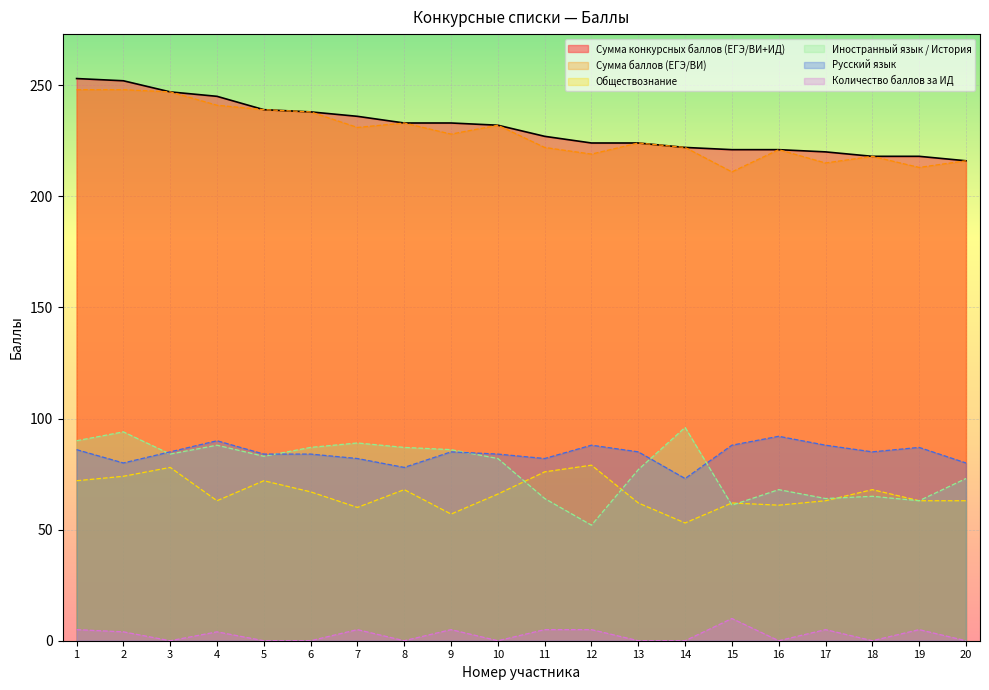

At which category does Иностранный язык / История reach its first local peak?

2